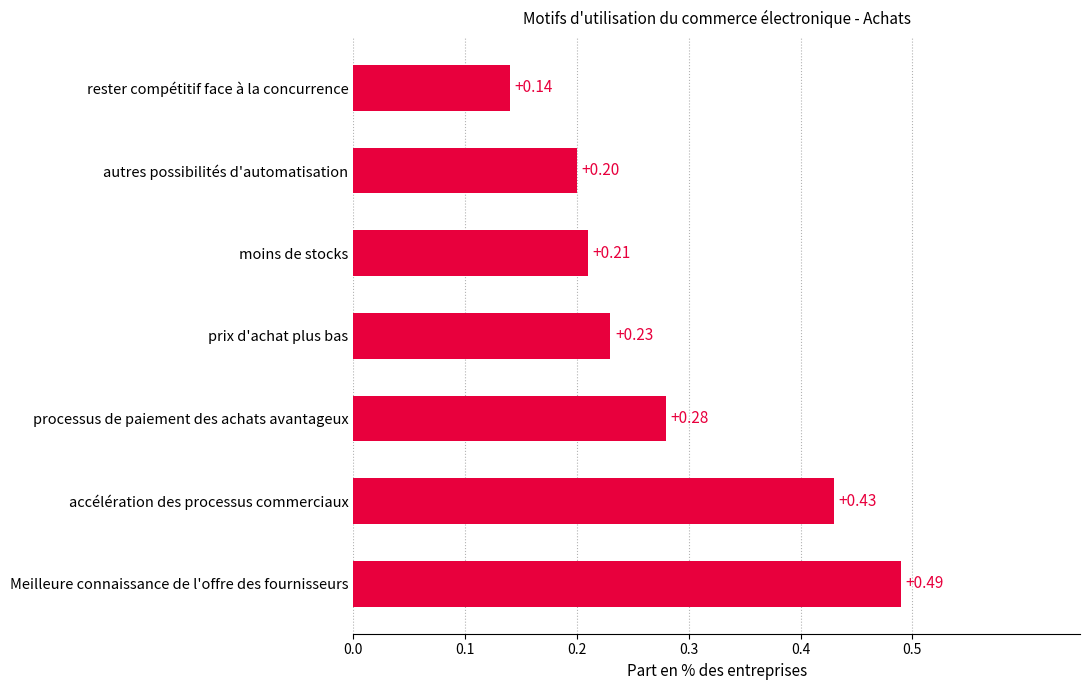

Are the bars horizontal?

Yes